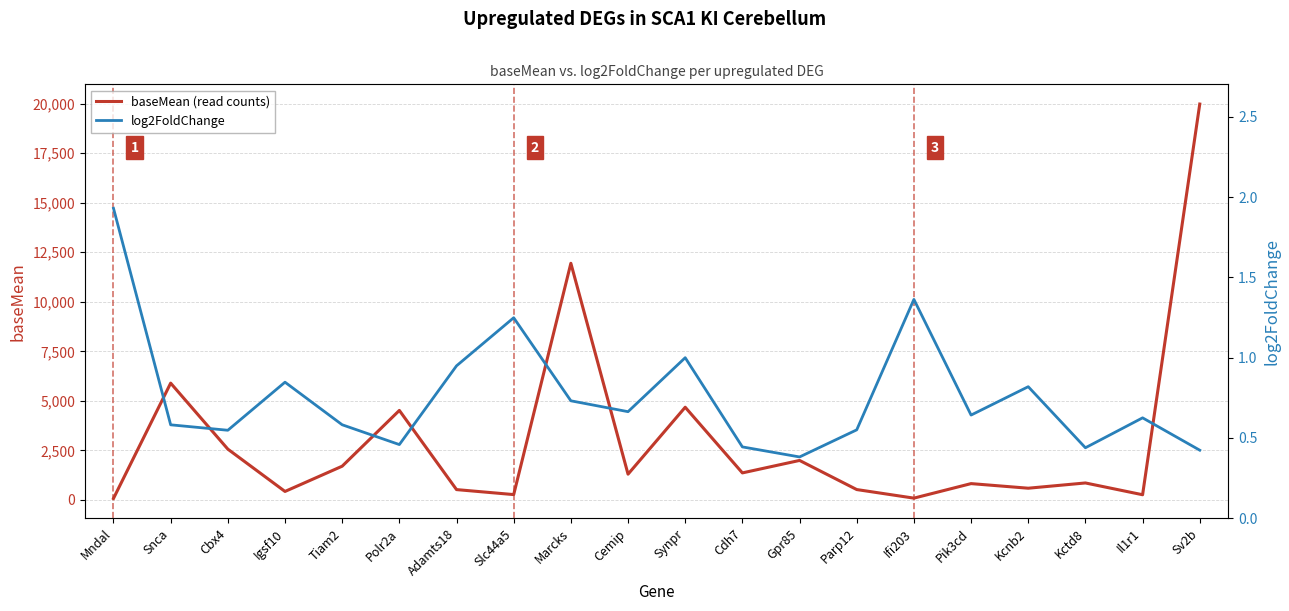

True or false: baseMean (read counts) has more than 1 interior local peaks.

True